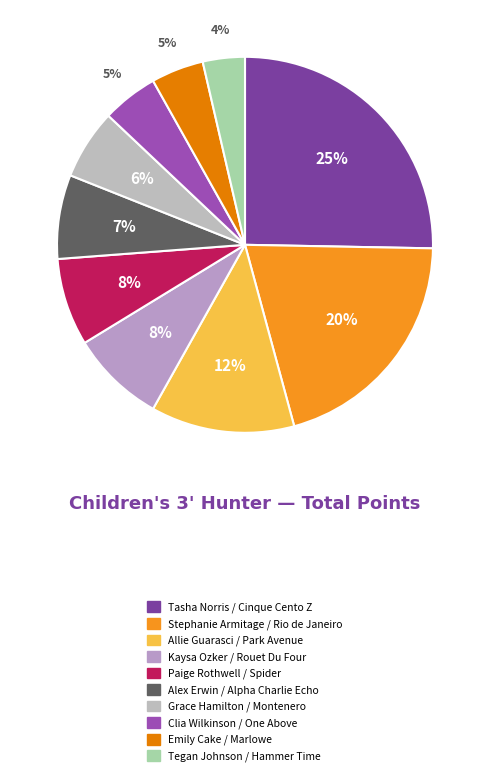

Does any single category account for the majority?

No